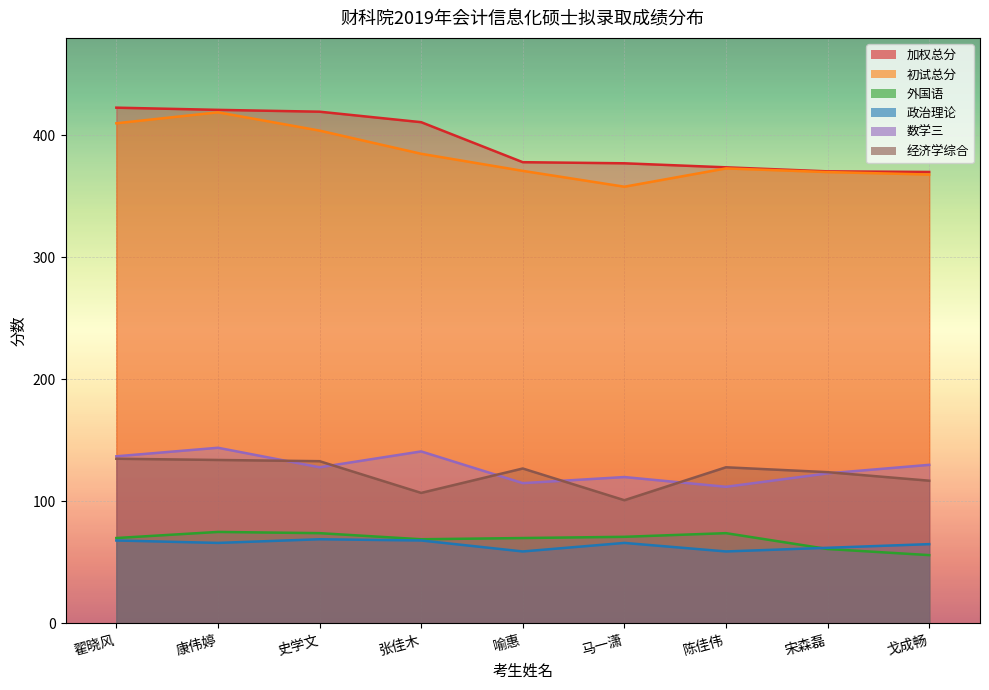

List the series in order of their peak value, highest first.

加权总分, 初试总分, 数学三, 经济学综合, 外国语, 政治理论